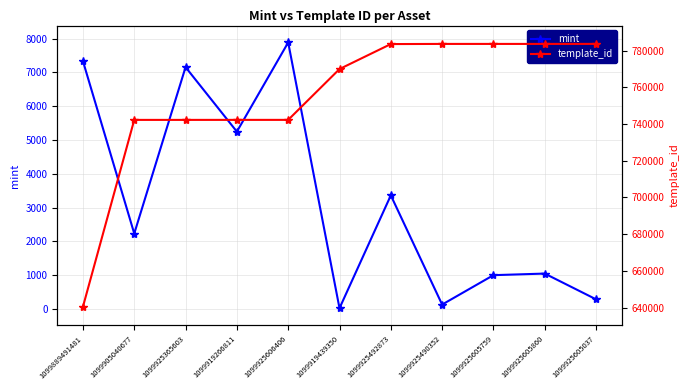

Which series changed the most between 1099925492873 and 1099925605860?

mint